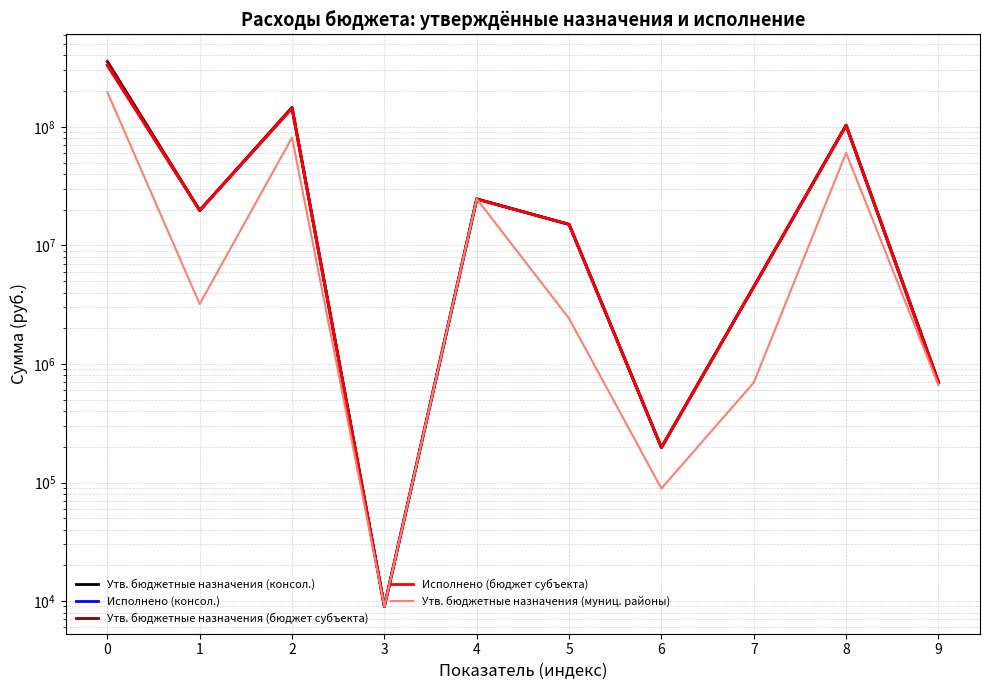

What is the difference between the Утв. бюджетные назначения (бюджет субъекта) values at 7 and 3?

4469795.5